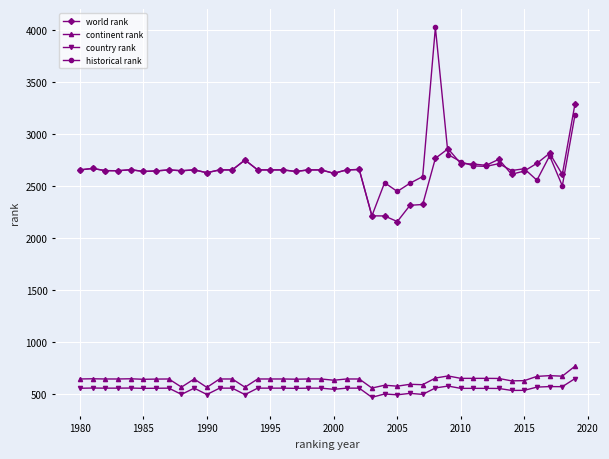

True or false: continent rank and country rank cross at least once.

False